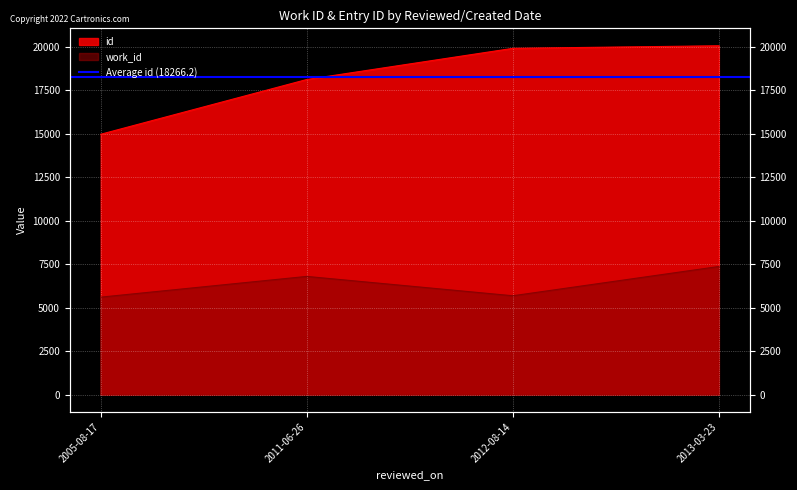

Reading right to left, list all the values displayed in this chart.

work_id: 7365	5681	6794	5601
id: 20061	19913	18121	14970